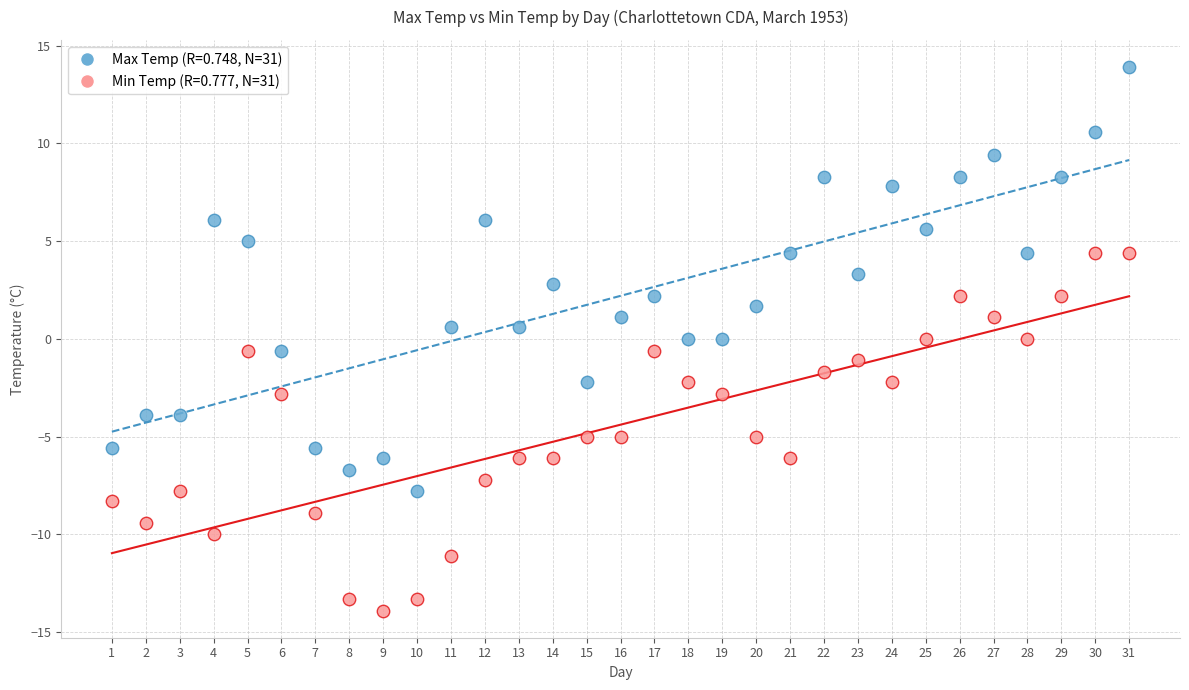

Across all data points, what is the range of Y values (max minus min)?

27.8